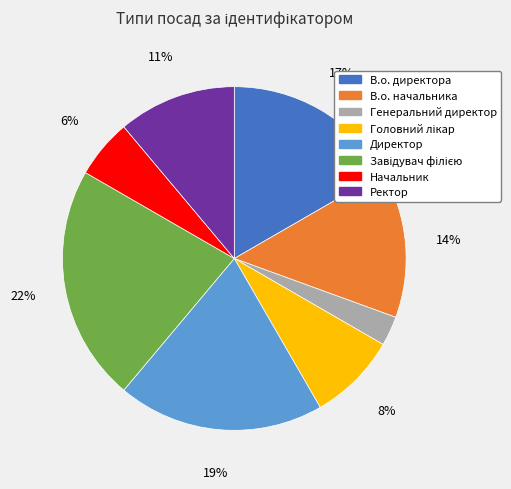

Which category has the smallest portion of the pie?

Генеральний директор